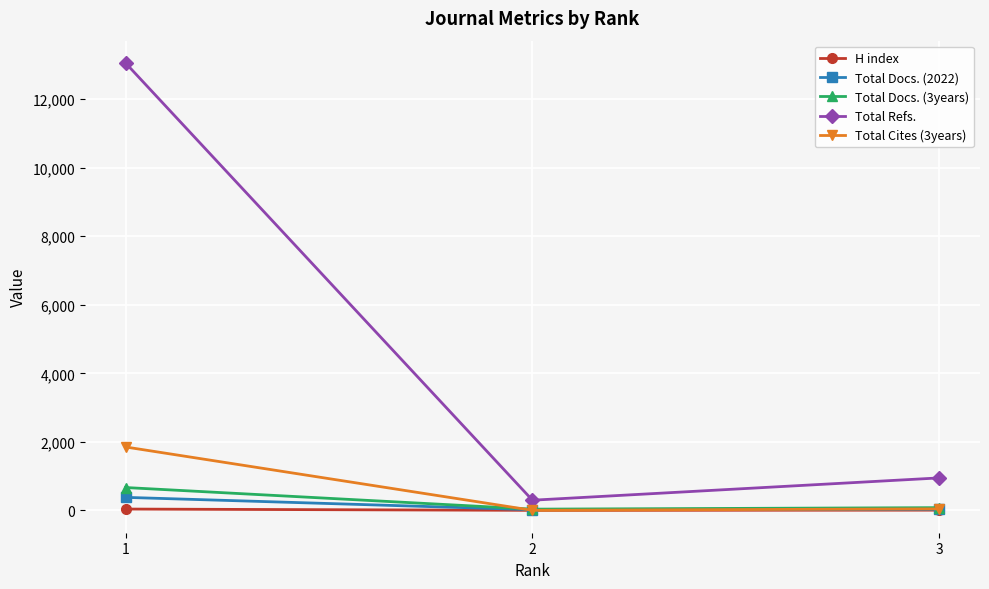

The H index series shows 2 at 2. True or false?

True